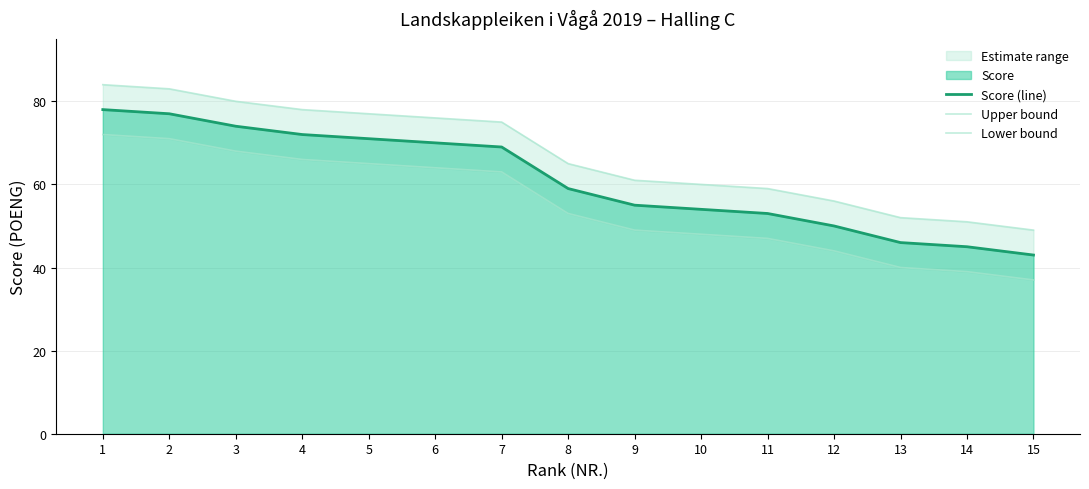

Reading left to right, transcribe all the data shown in this chart.

Score (line): 78	77	74	72	71	70	69	59	55	54	53	50	46	45	43
Upper bound: 84	83	80	78	77	76	75	65	61	60	59	56	52	51	49
Lower bound: 72	71	68	66	65	64	63	53	49	48	47	44	40	39	37